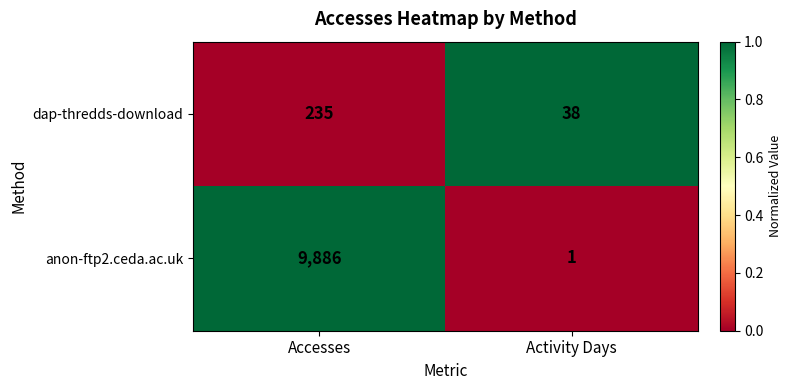

What is the spread (max minus min) of values at Accesses?

9651